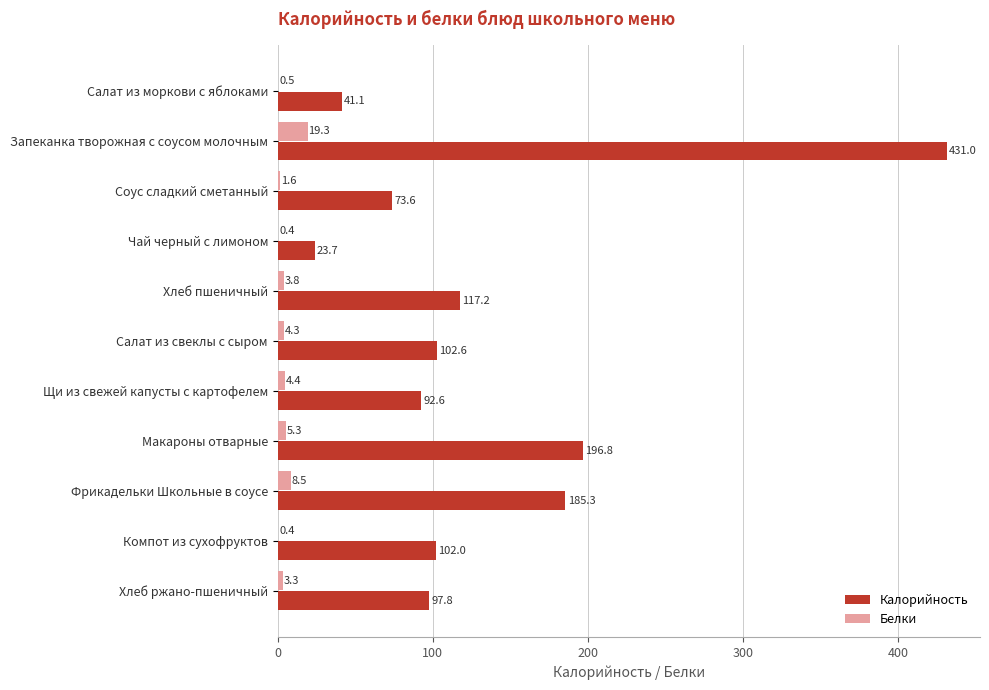

Is it true that Калорийность equals 674.4 at Запеканка творожная с соусом молочным?

False